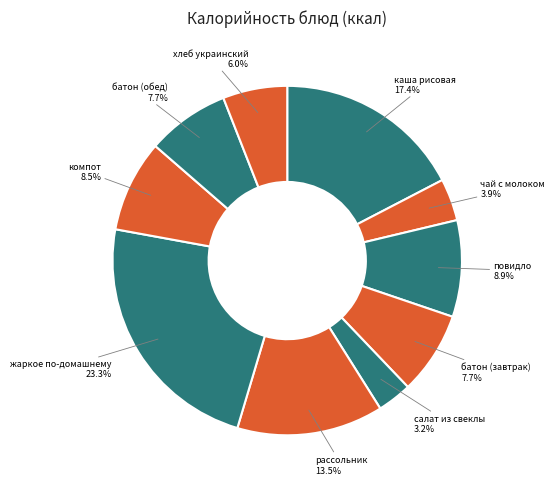

How many segments does this pie chart have?

10